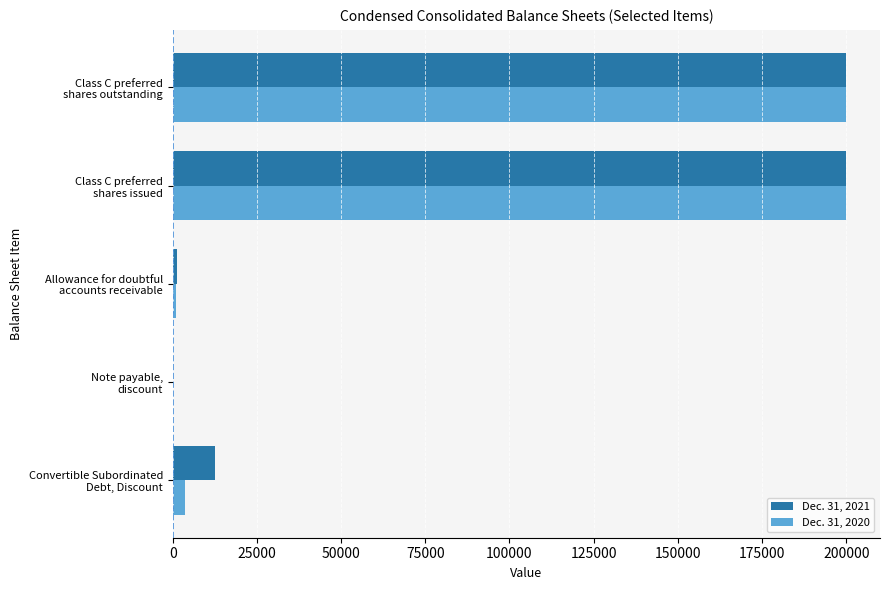

What is the value of the Dec. 31, 2021 bar at the 5th from the left?

200000